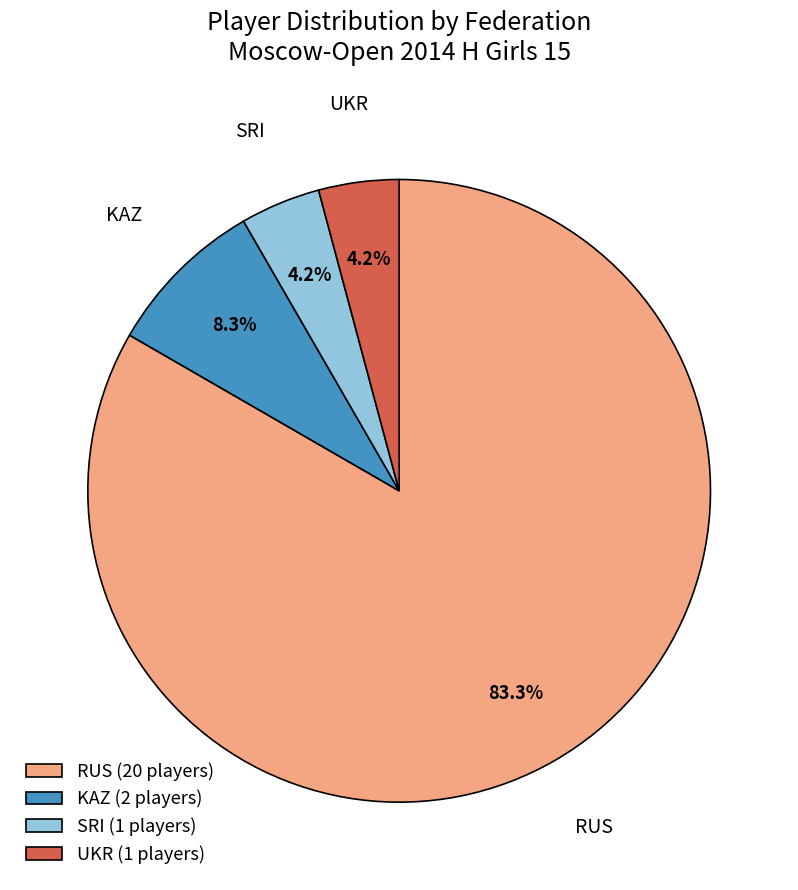

How many slices are in this pie chart?

4